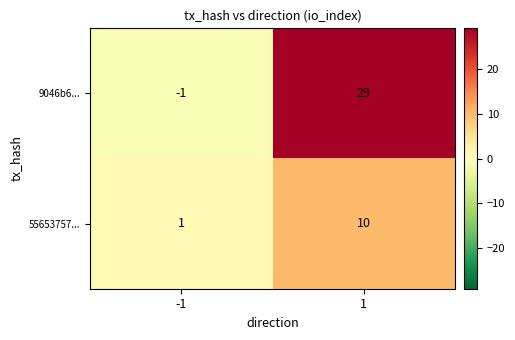

Reading right to left, extract all data points from this chart.

9046b6...: 1=29	-1=-1
55653757...: 1=10	-1=1